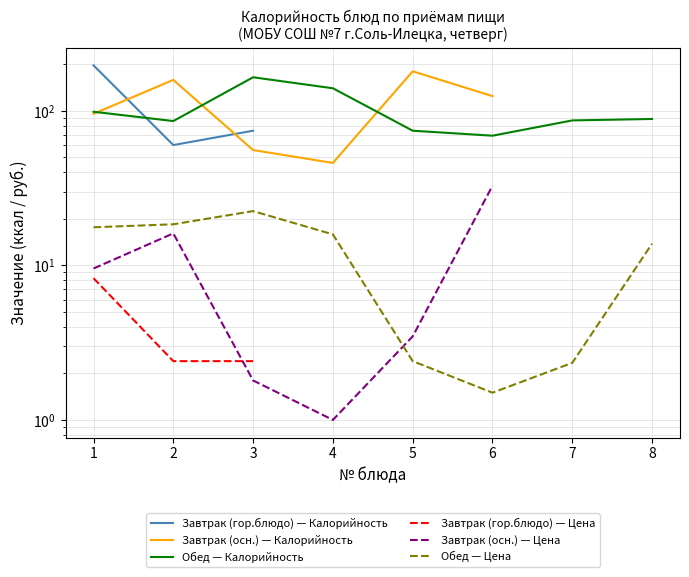

Between 2 and 3, which series saw the biggest shift?

Завтрак (осн.) — Калорийность